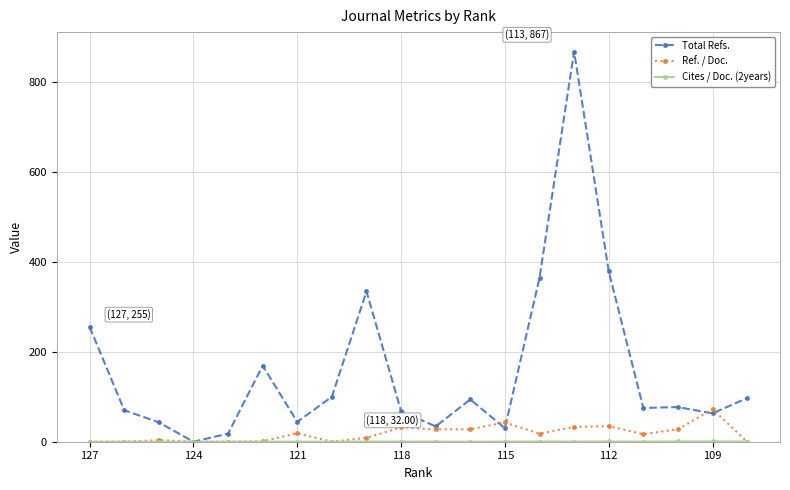

At how many categories does at least one series exceed 743?

1